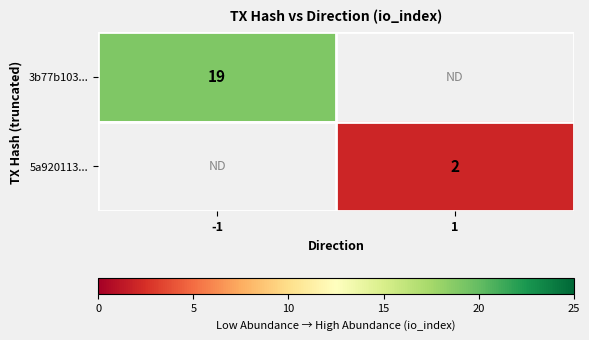

Is it true that 3b77b103... equals 19 at -1?

True